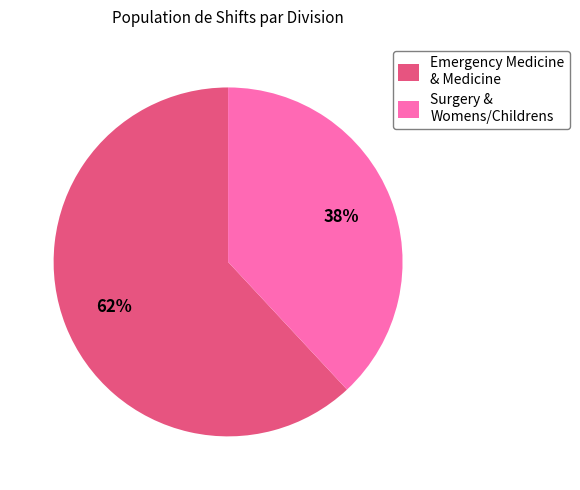

Which category has the smallest portion of the pie?

Surgery & Womens/Childrens